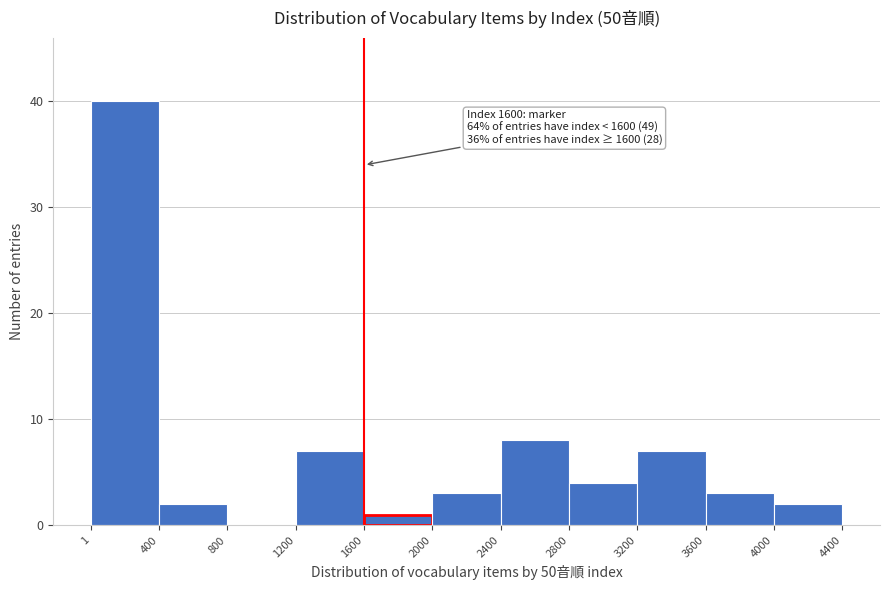

Over which range of the x-axis is the bar tallest?

1 to 400